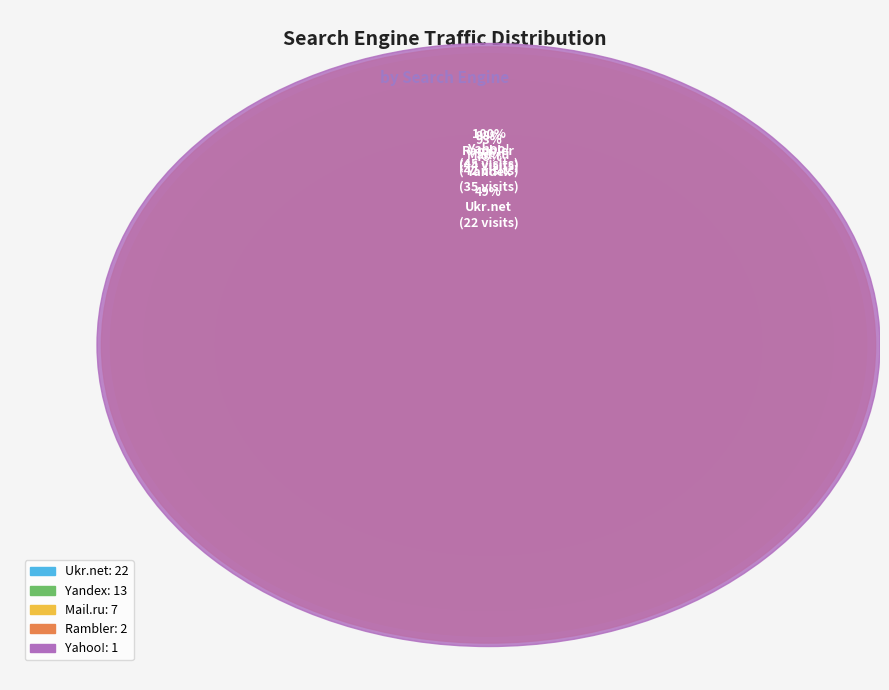

Which has a higher value, Yandex or Rambler?

Yandex